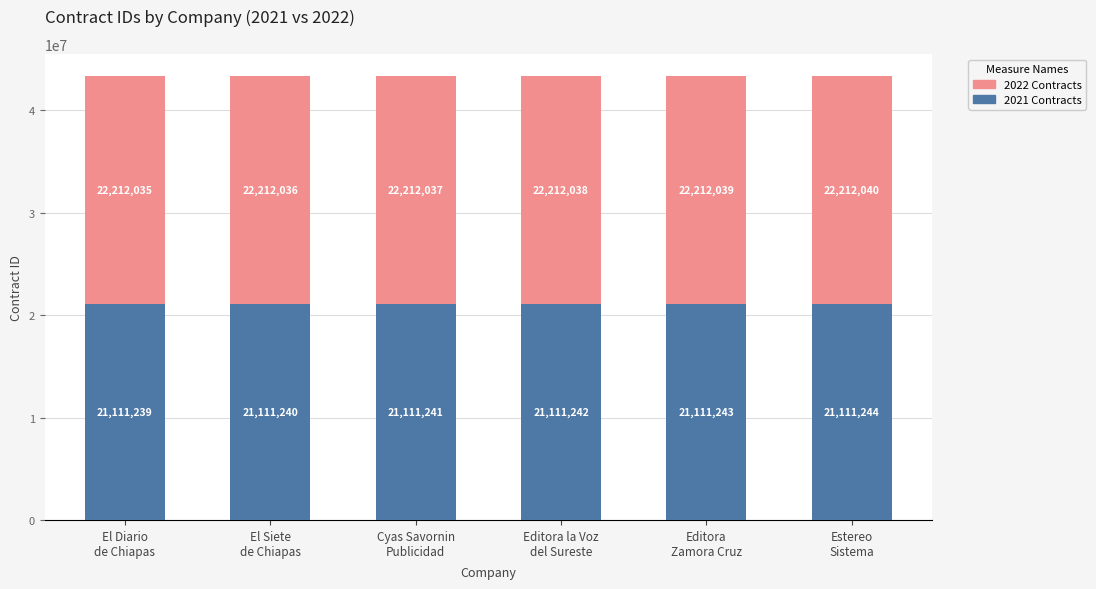

What is the maximum value for 2021 Contracts?

21111244